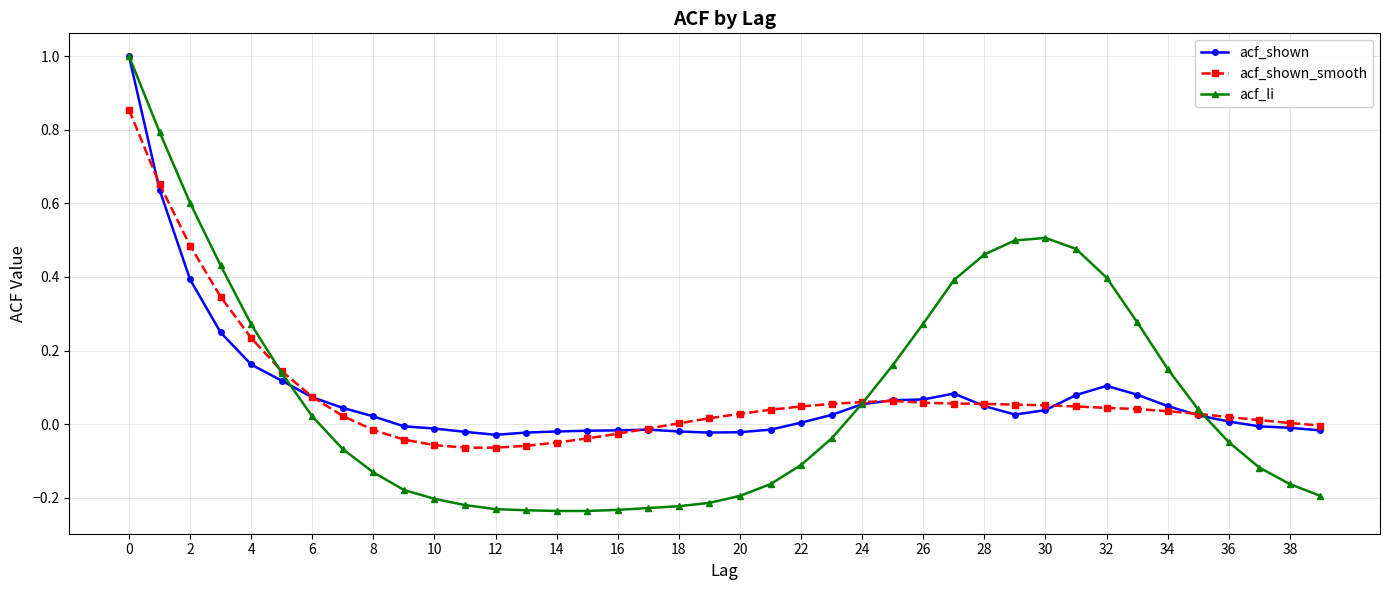

Which series has the largest range (max minus min)?

acf_li